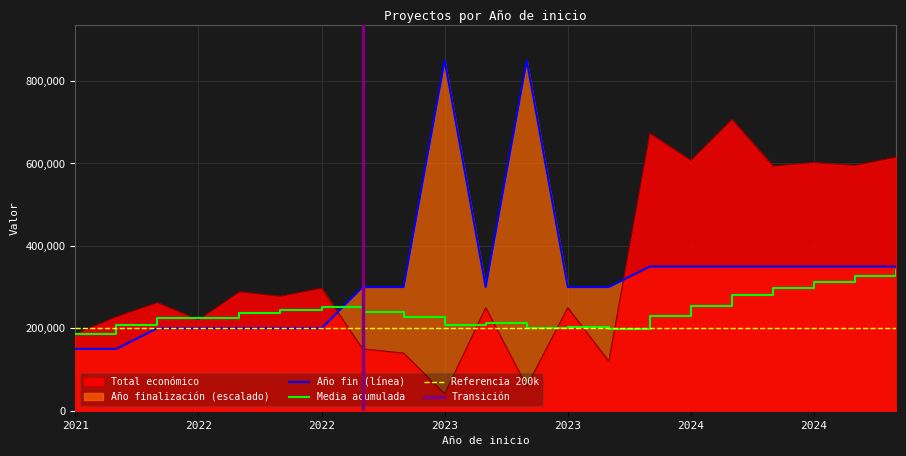

Where does the Año de finalización series first go above 2026?

2023